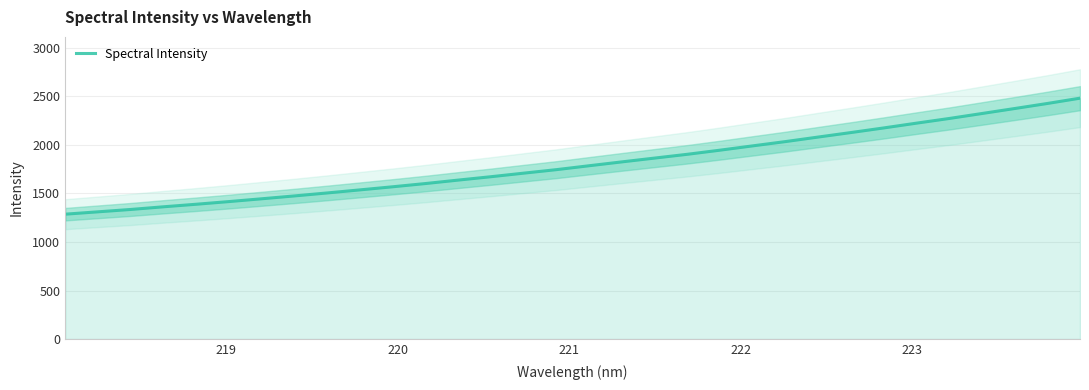

What is the lowest value of the Spectral Intensity series?

1286.8